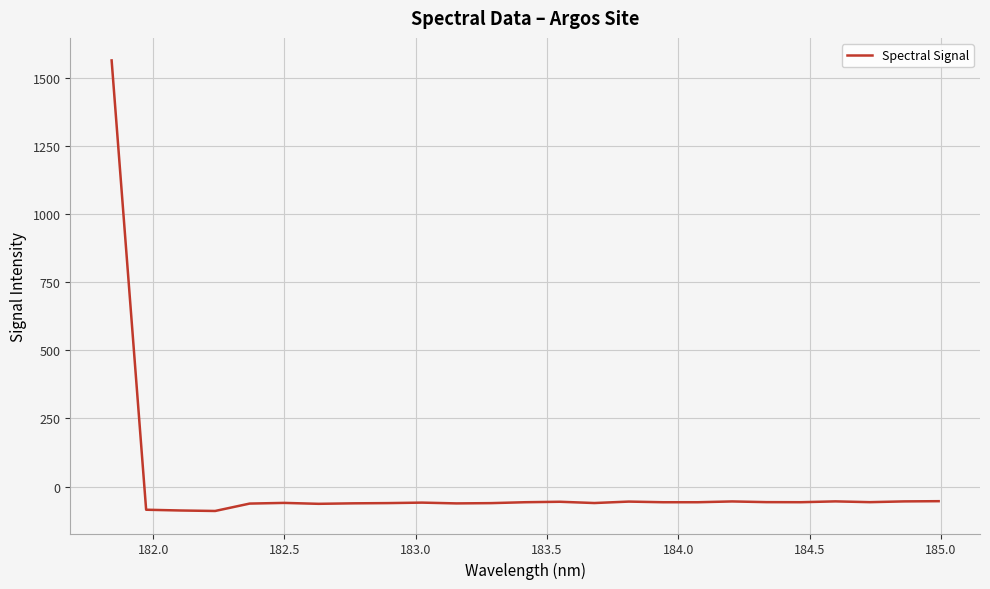

What is the difference between the maximum and minimum values?

1652.7